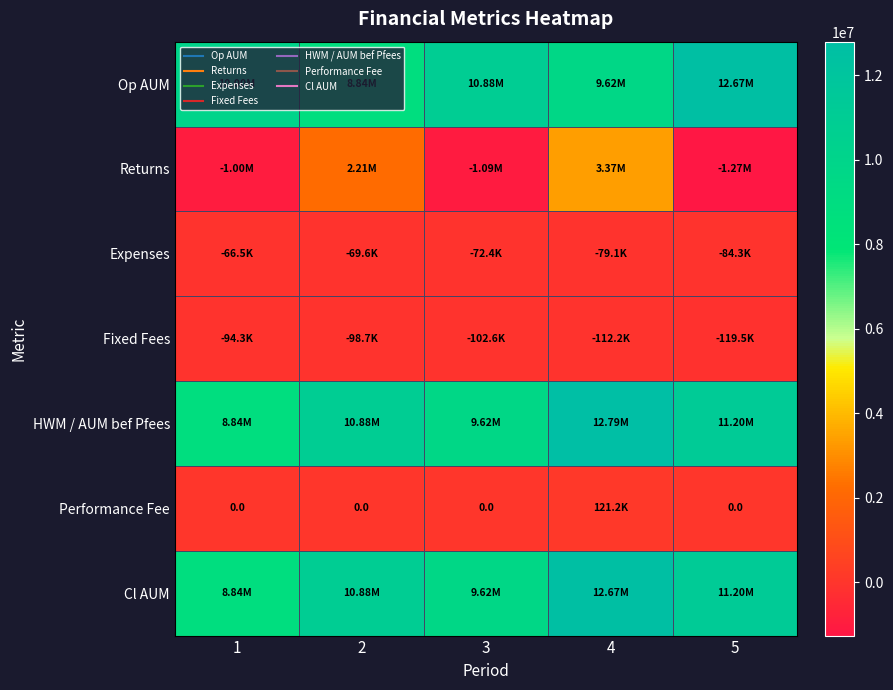

At how many categories does at least one series exceed 9367622?

5